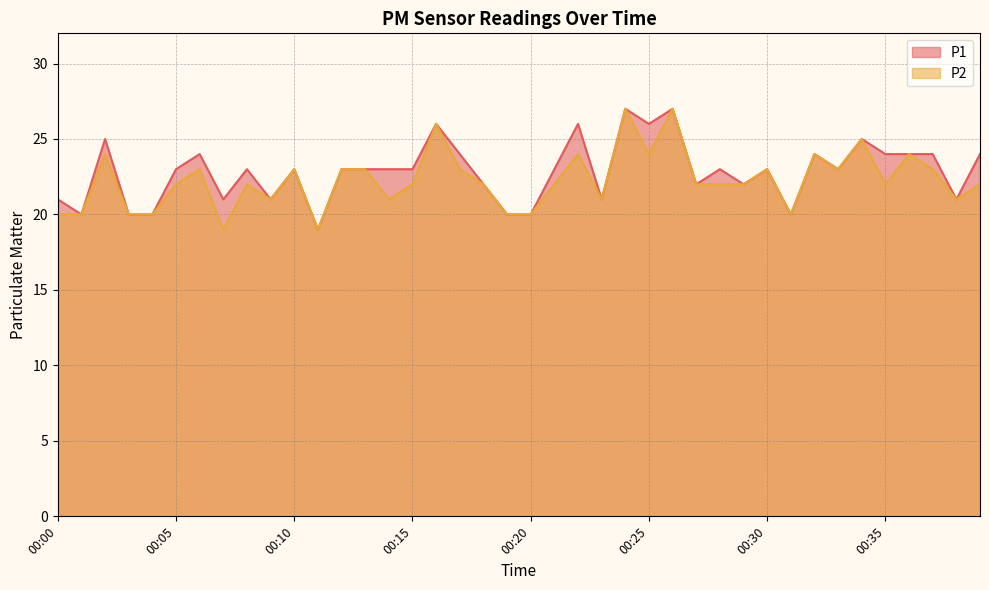

Which series has the largest total across all categories?

P1